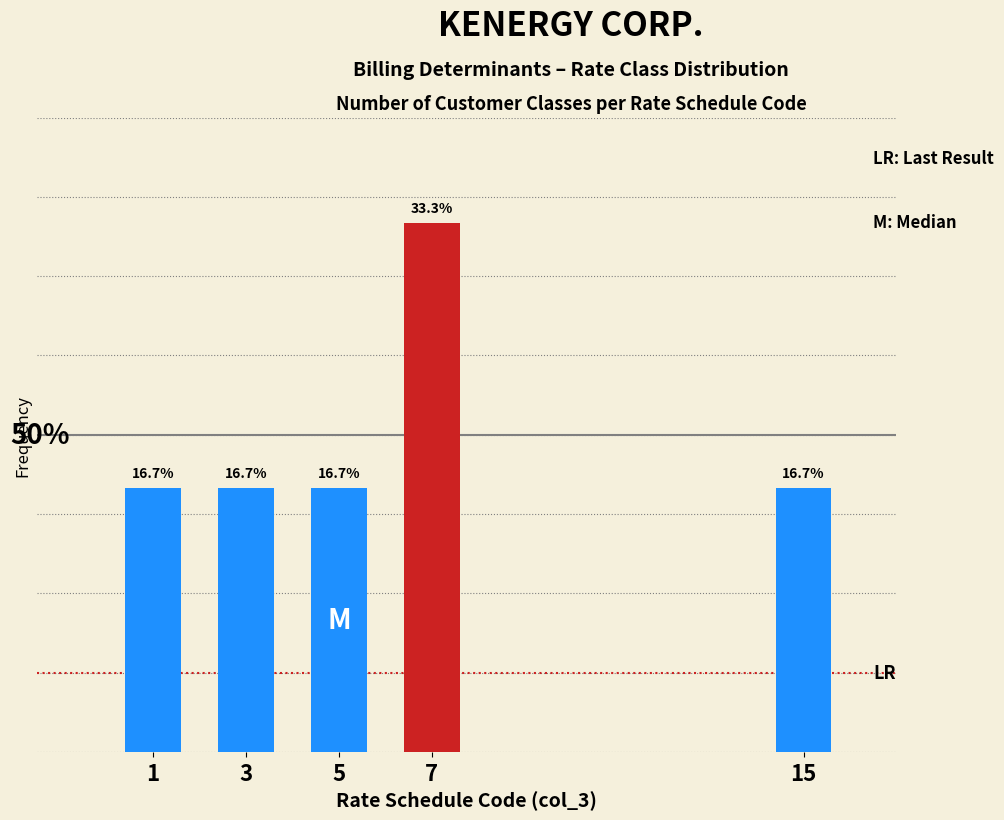

Does the chart contain any negative values?

No